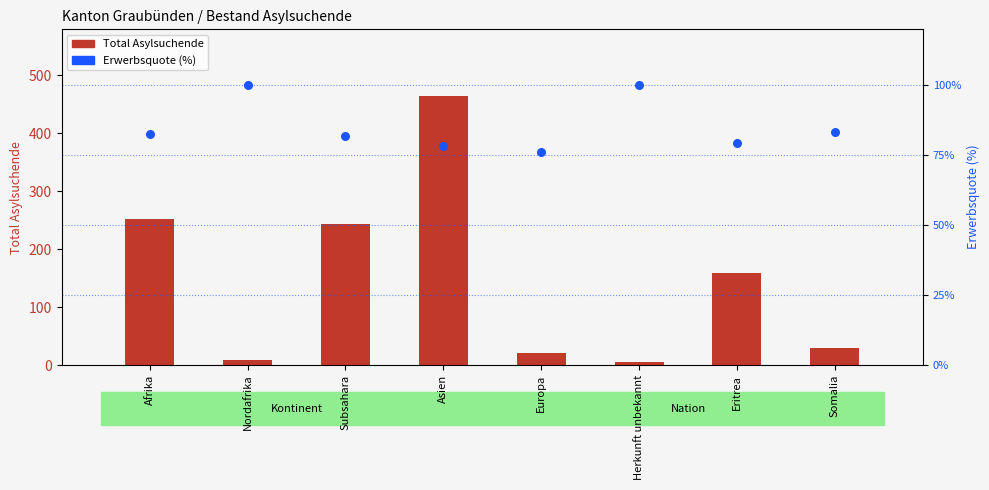

What are all the series names shown in the legend?

Total Asylsuchende, Erwerbsquote (%)